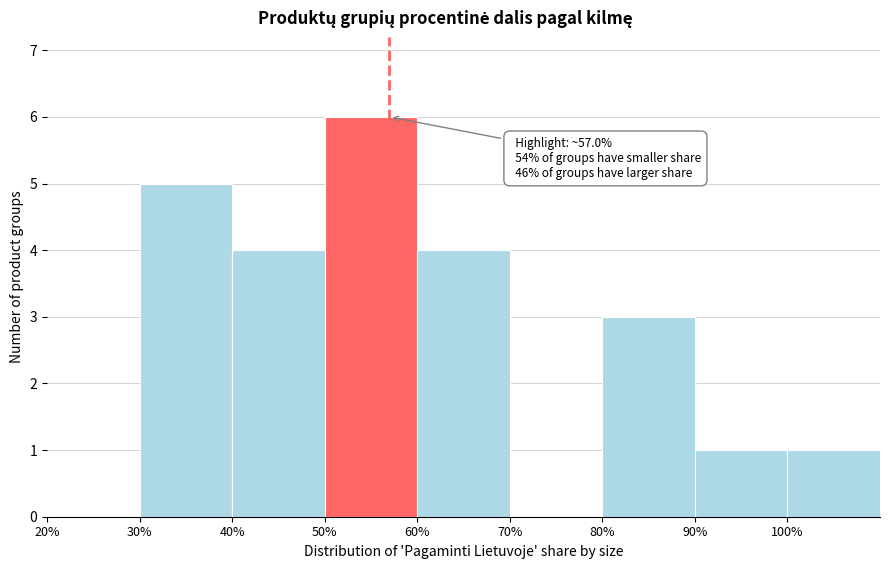

Which range on the x-axis has the tallest bar?

50 to 60